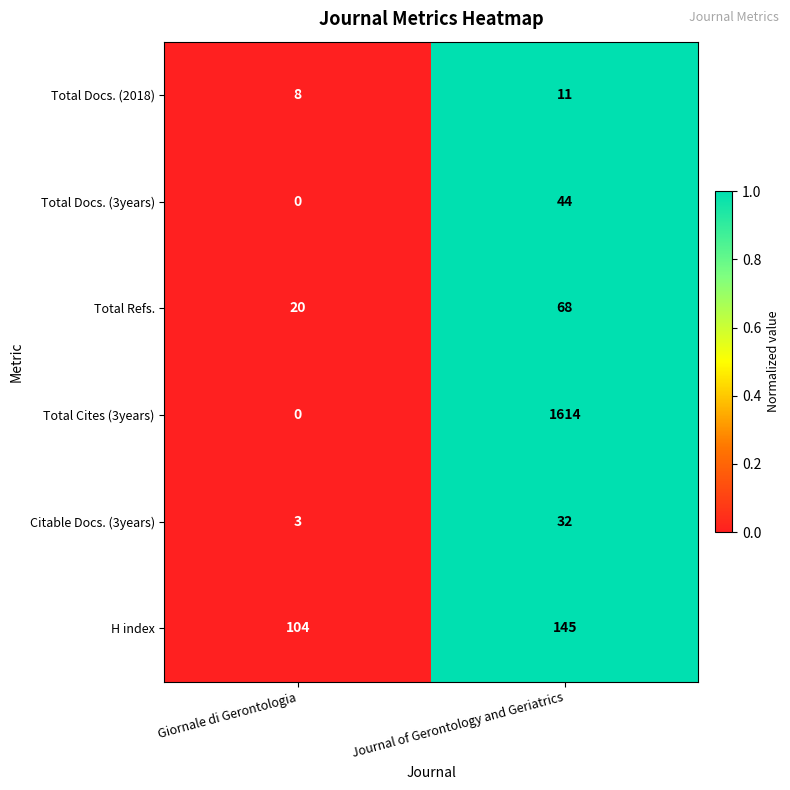

What is the maximum value shown in the chart?

1614